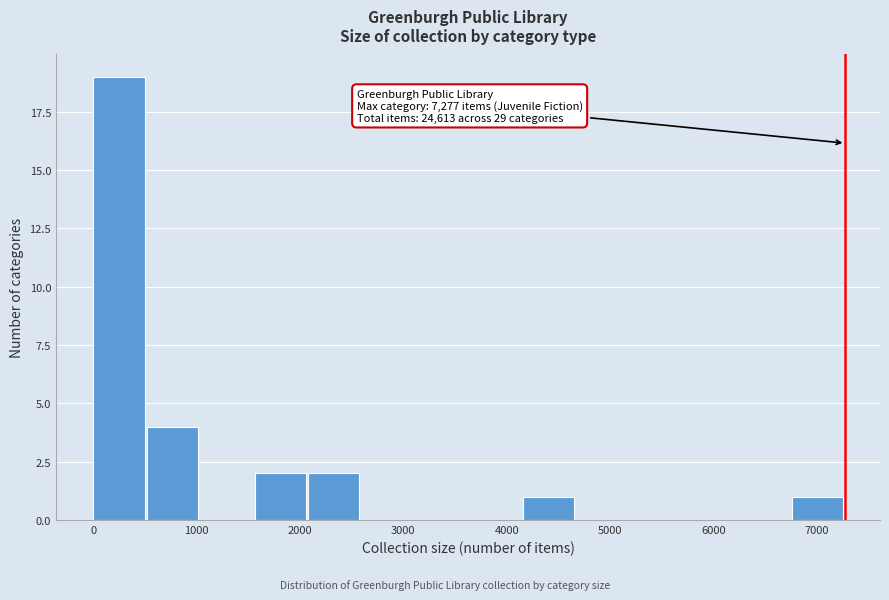

Which range on the x-axis has the tallest bar?

0 to 500